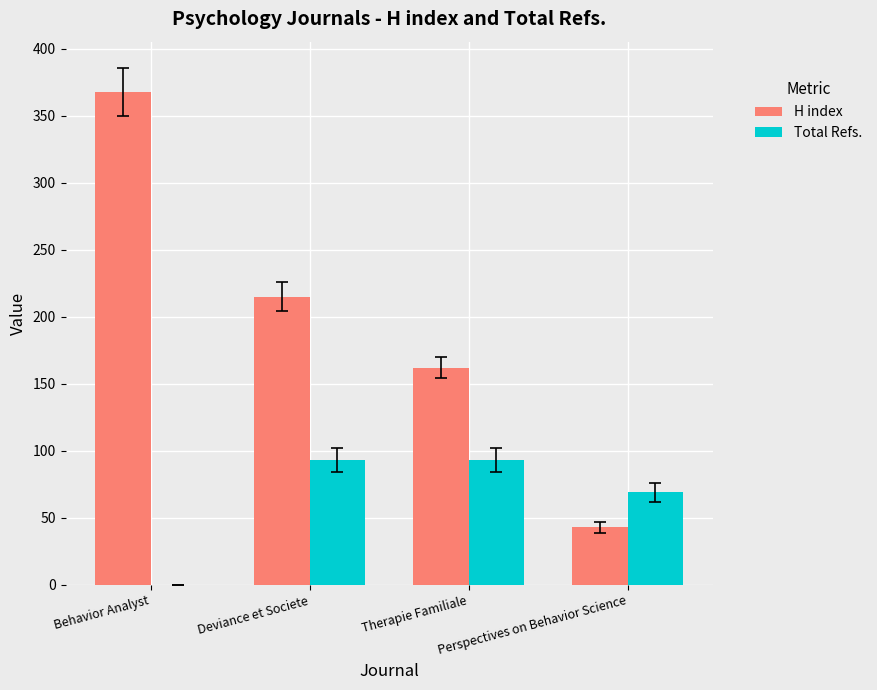

Read the H index value at Therapie Familiale, to the nearest 5.

160